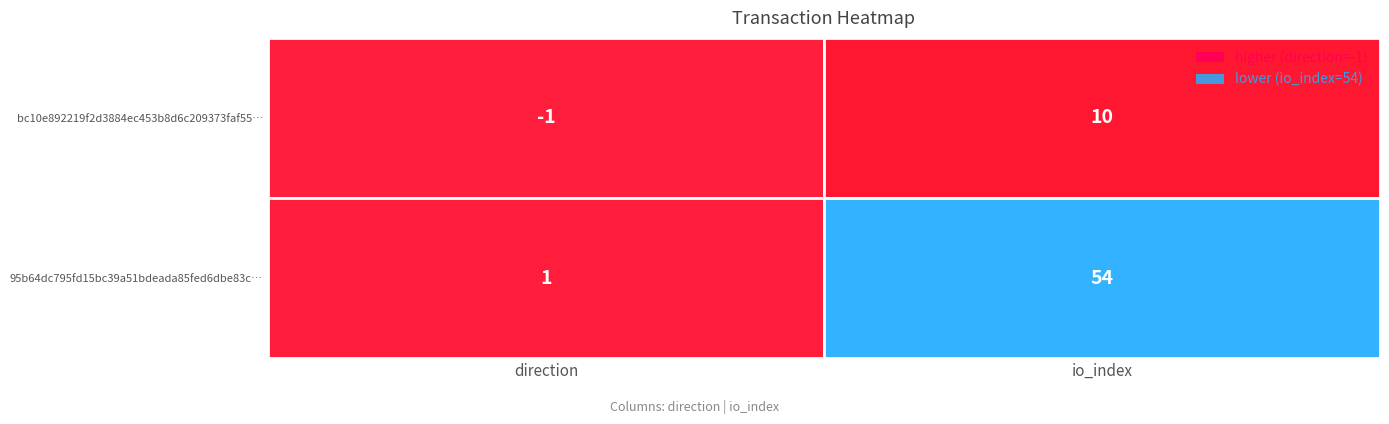

The 95b64dc795fd15bc39a51bdeada85fed6dbe83c series shows 1 at 0. True or false?

True